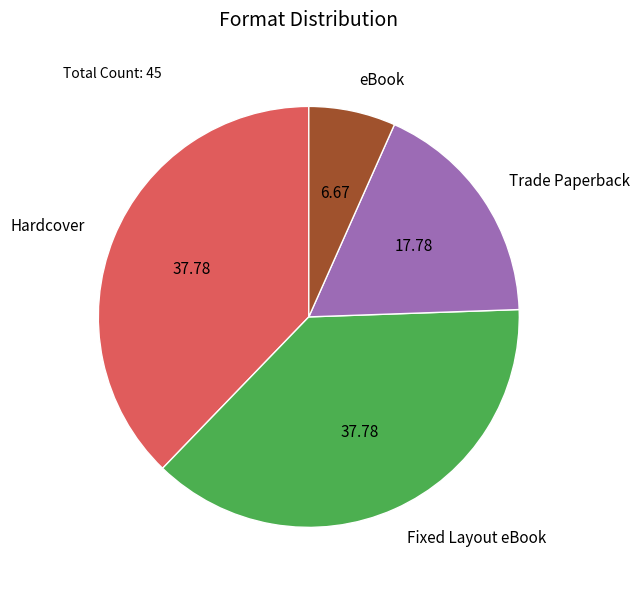

Approximately how many times larger is the value at Fixed Layout eBook compared to Hardcover?

1.0